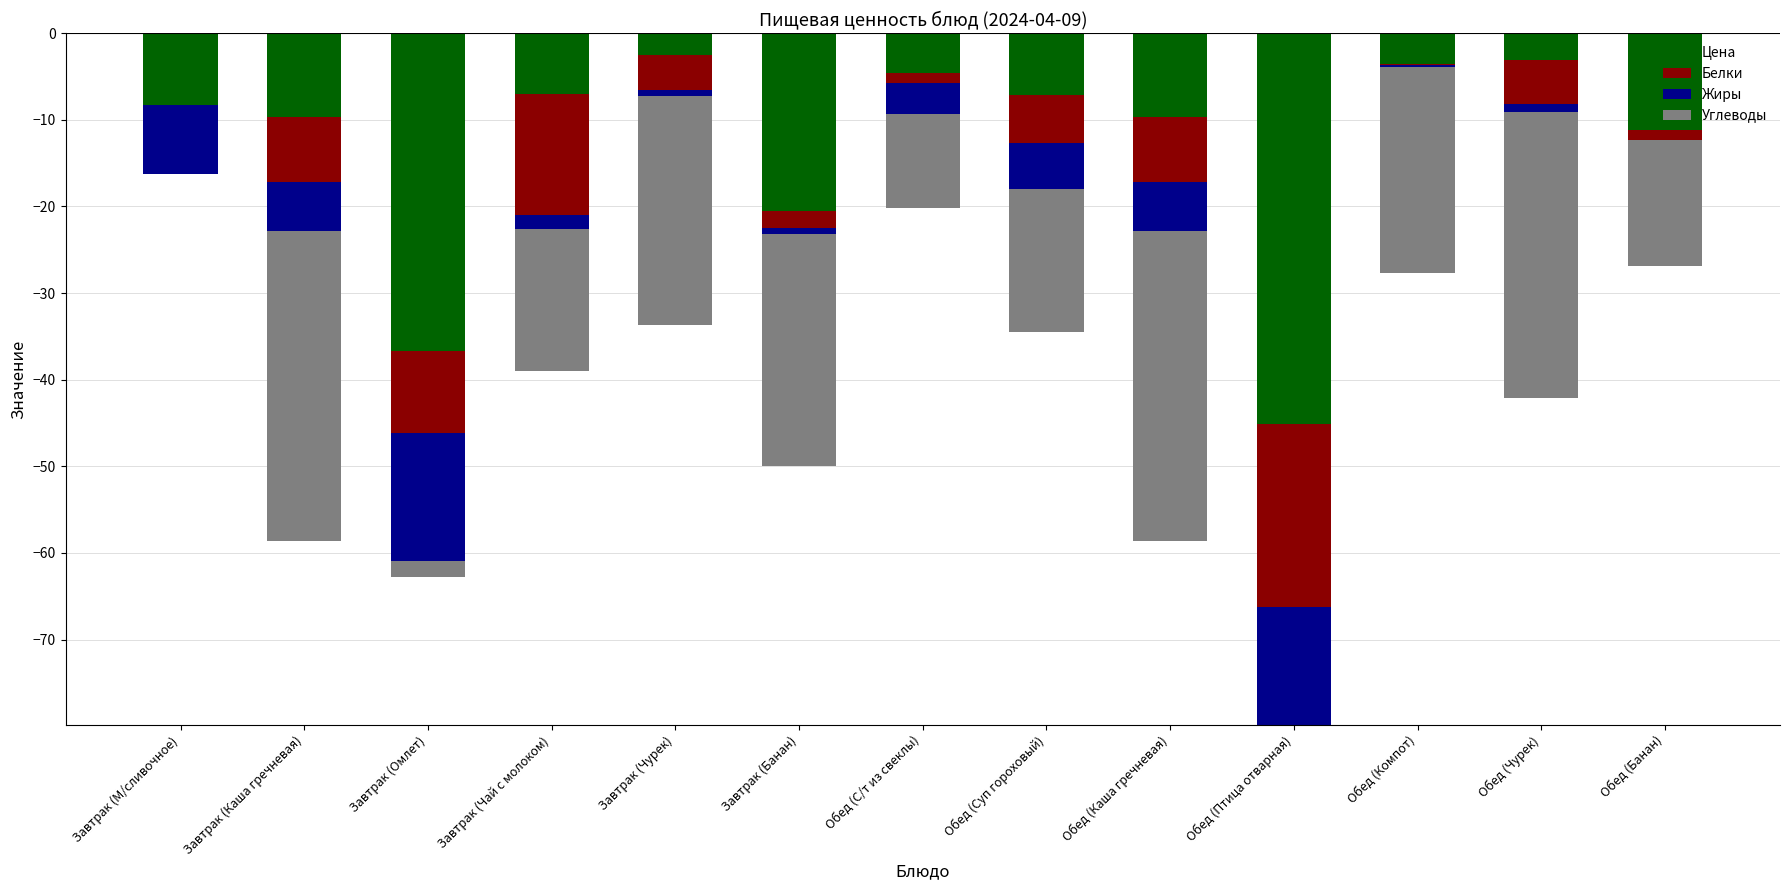

What is the difference between the Белки values at Завтрак (Чай с молоком) and Завтрак (Банан)?

12.0